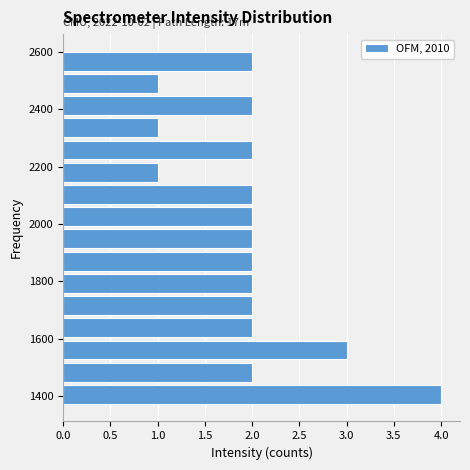

Around what value on the y-axis is the longest bar? Give the approximate position of its centre, as read against the axis.

1400